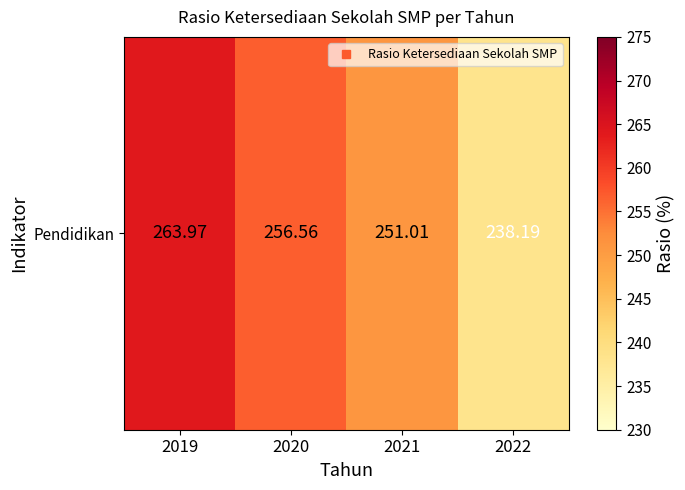

What is the difference between the maximum and second lowest values?

13.0